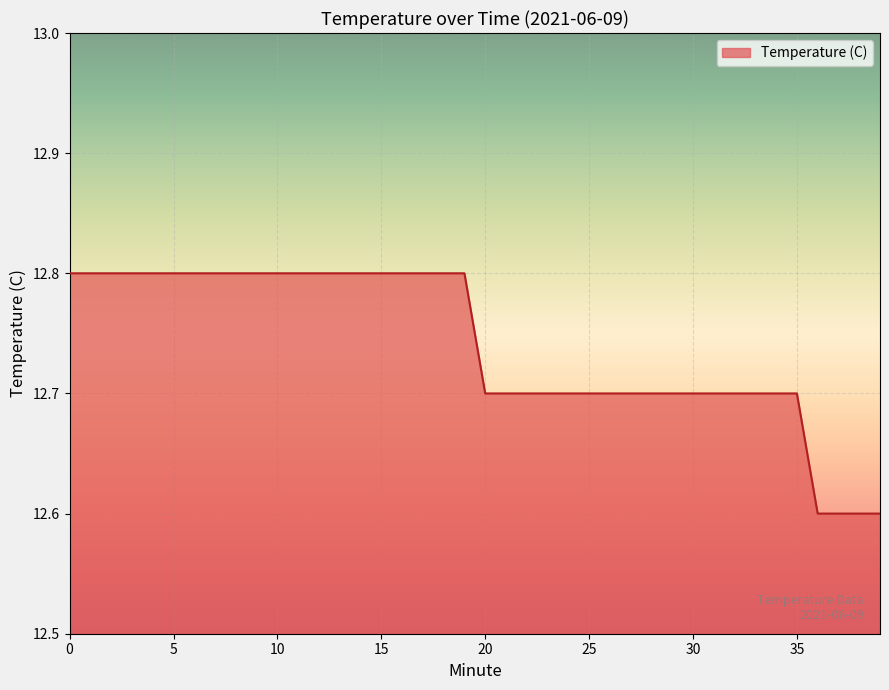

What is the maximum value shown in the chart?

12.8